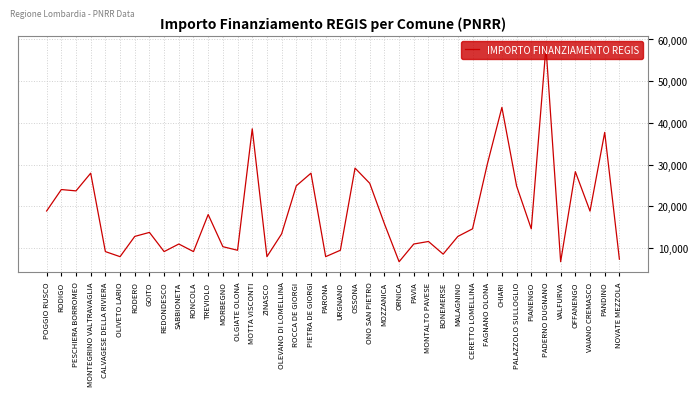

At which category does the chart reach its peak across all series?

PADERNO DUGNANO